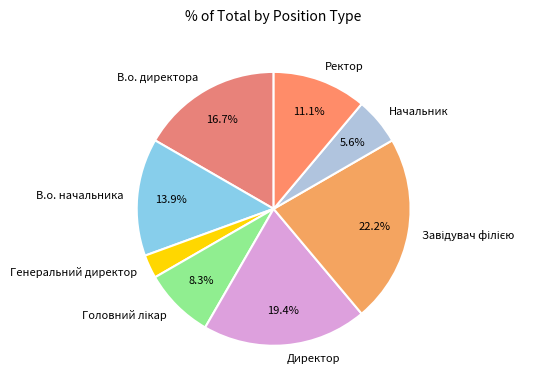

What is the ratio of the value at В.о. директора to the value at Директор?

0.9